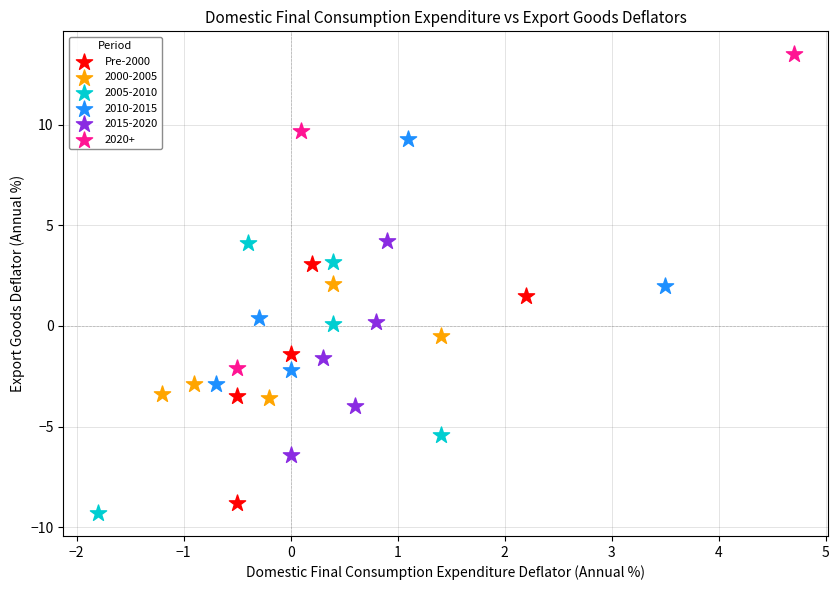

Which series contains the highest Y value?

2020+